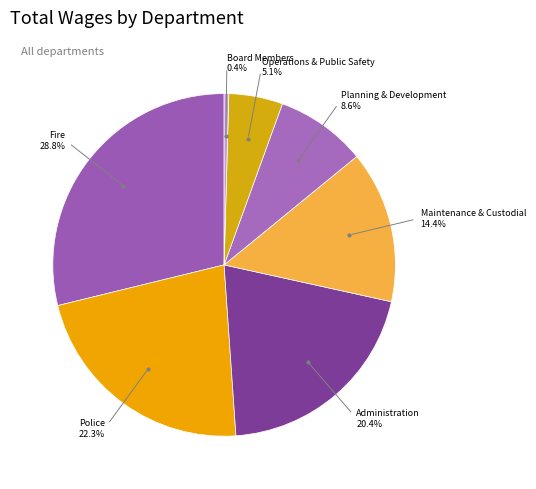

Between Administration and Board Members, which is larger?

Administration